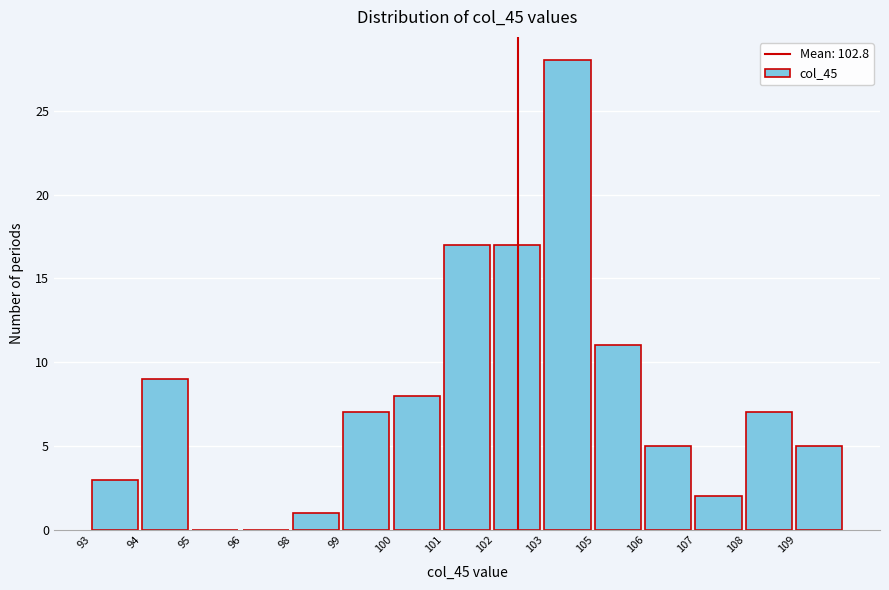

Reading right to left, list all the values displayed in this chart.

109=5	108=7	107=2	106=5	105=11	103=28	102=17	101=17	100=8	99=7	98=1	96=0	95=0	94=9	93=3